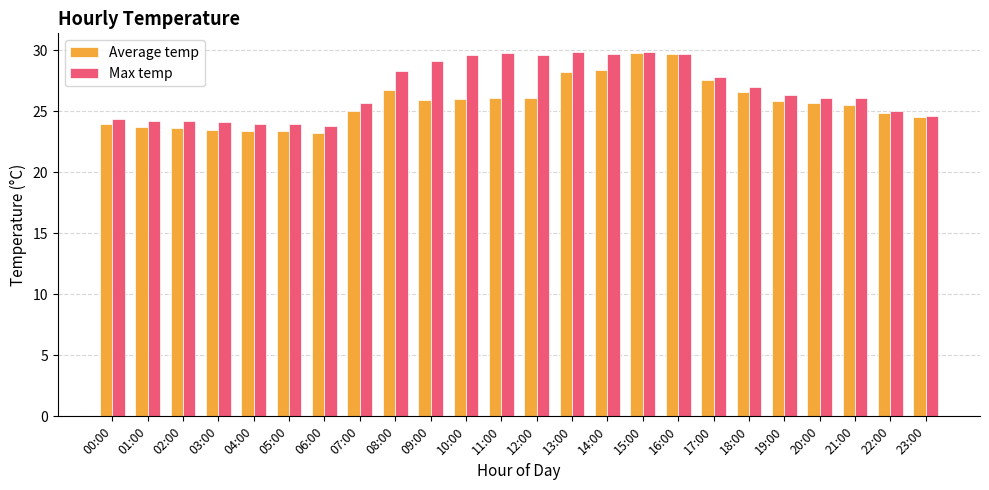

What is the difference between the Average temp values at 16:00 and 22:00?

4.8